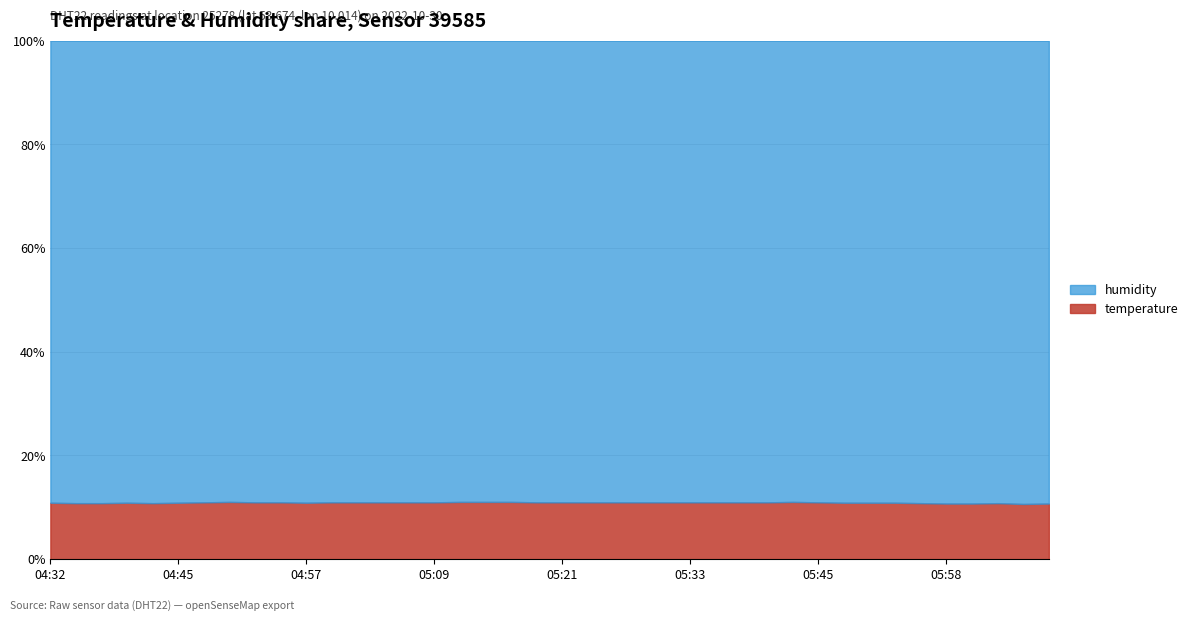

Which series has the largest total across all categories?

humidity